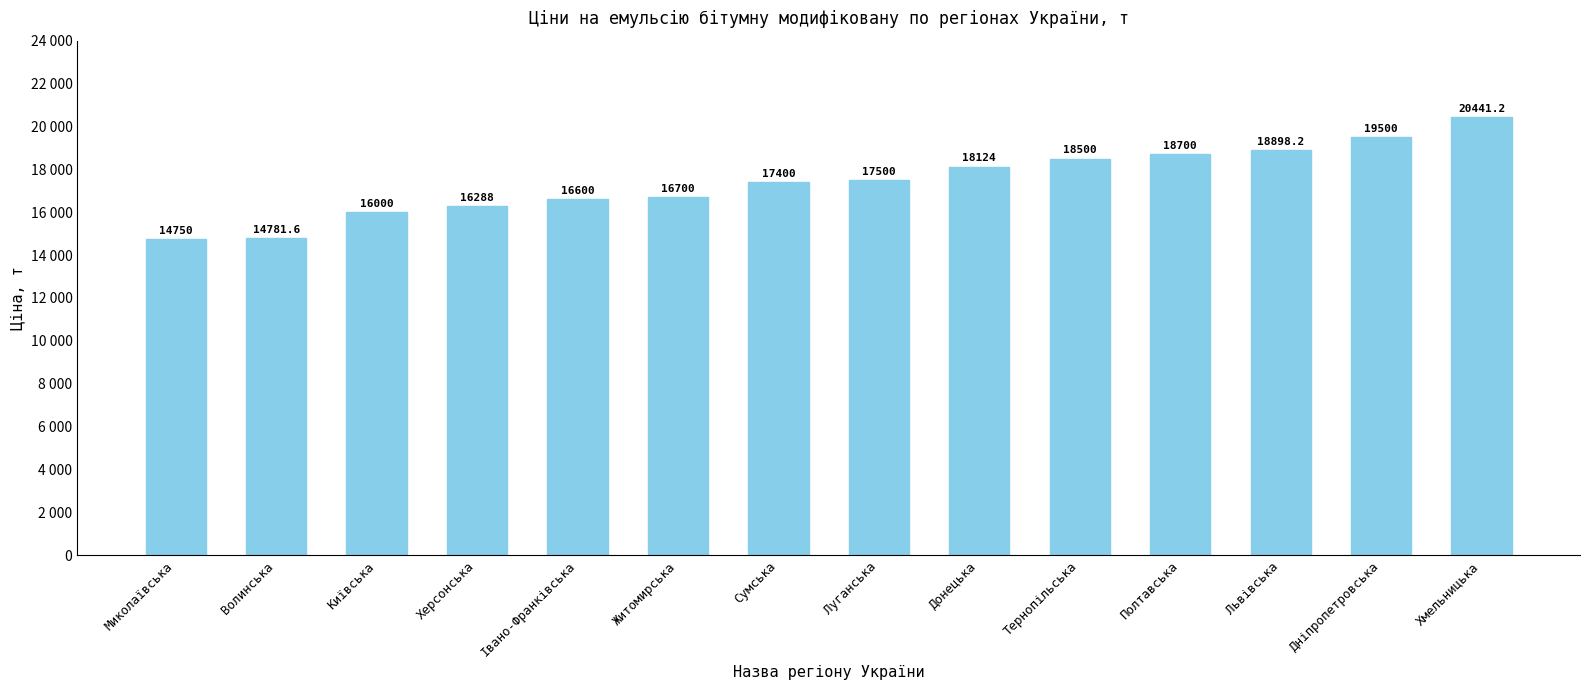

List the labels in order of value, smallest first.

Миколаївська, Волинська, Київська, Херсонська, Івано-Франківська, Житомирська, Сумська, Луганська, Донецька, Тернопільська, Полтавська, Львівська, Дніпропетровська, Хмельницька